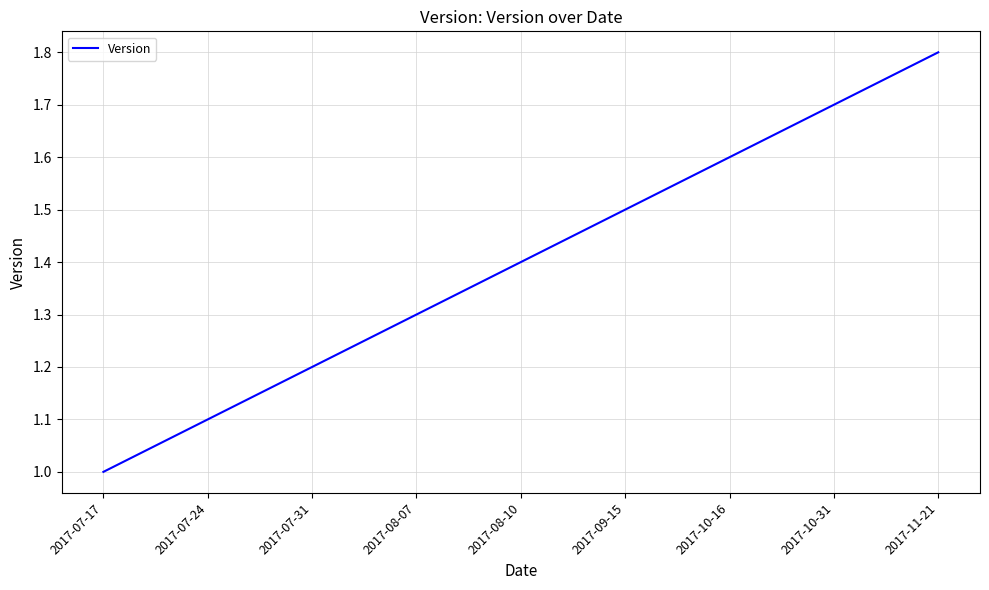

Is it true that the value at 2017-08-07 is 1.3?

True